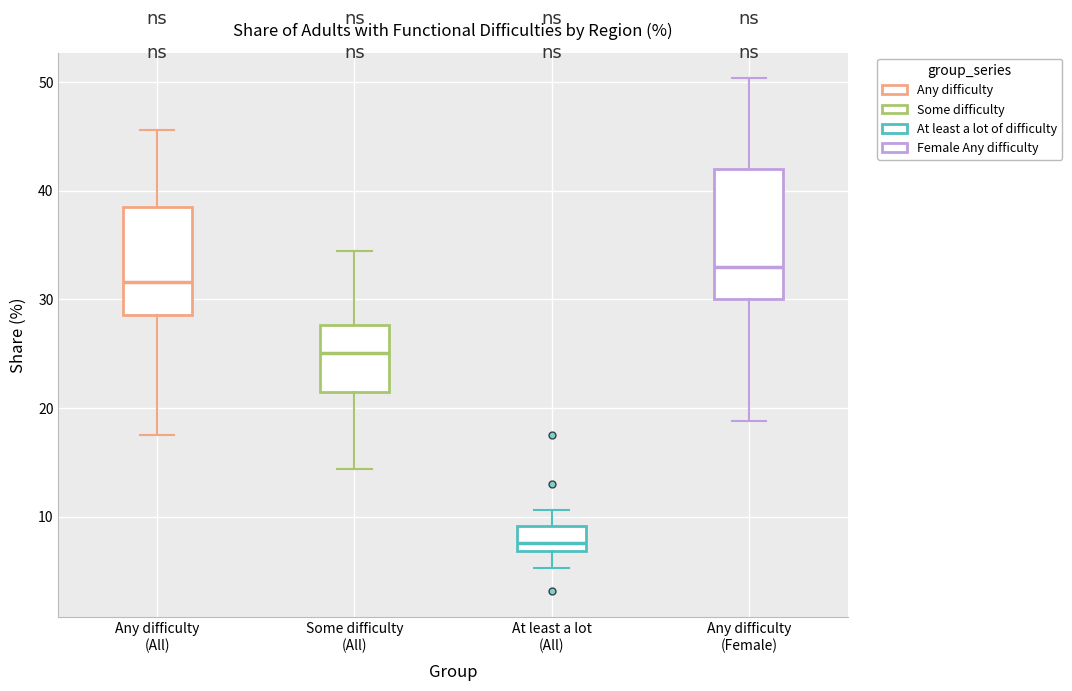

Where is the lower edge of the box for Some difficulty (All) on the y-axis? The values are not printed on the chart, so give them approximately, as read against the axis.

21